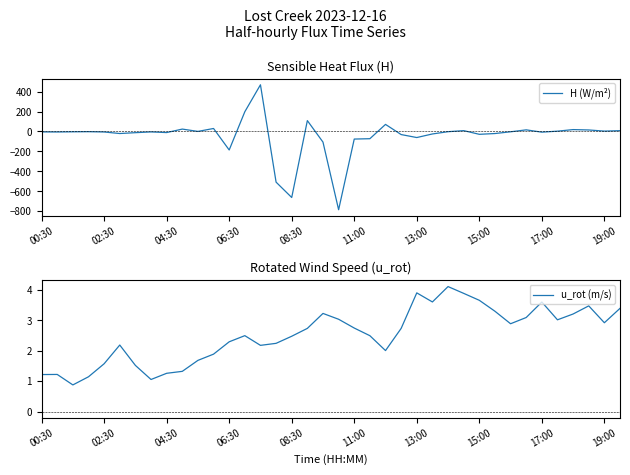

Reading right to left, extract all data points from this chart.

H (W/m²): 7.7	3.3	14.7	18.5	2.8	-7.4	16.0	-3.7	-21.1	-29.0	8.1	-2.7	-25.4	-61.4	-31.4	70.7	-73.0	-76.6	-786.8	-107.2	108.9	-664.0	-509.6	468.9	197.9	-186.4	29.6	0.3	23.6	-11.4	-5.0	-12.5	-20.9	-5.7	-2.6	-3.8	-5.7	-4.9
u_rot (m/s): 3.4	2.9	3.5	3.2	3.0	3.6	3.1	2.9	3.3	3.7	3.9	4.1	3.6	3.9	2.7	2.0	2.5	2.7	3.0	3.2	2.7	2.5	2.2	2.2	2.5	2.3	1.9	1.7	1.3	1.3	1.1	1.5	2.2	1.6	1.1	0.9	1.2	1.2